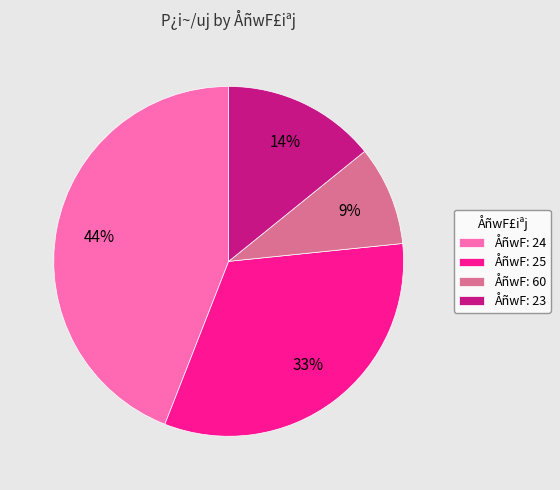

Rank the categories by value from highest to lowest.

ÅñwF: 24, ÅñwF: 25, ÅñwF: 23, ÅñwF: 60